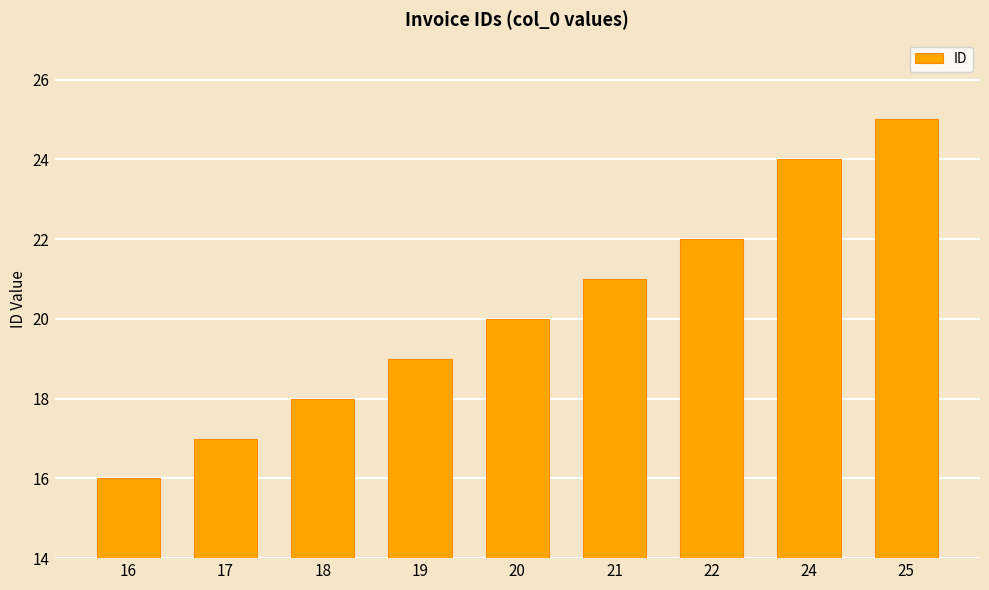

Approximately how many times larger is the value at 24 compared to 20?

1.2